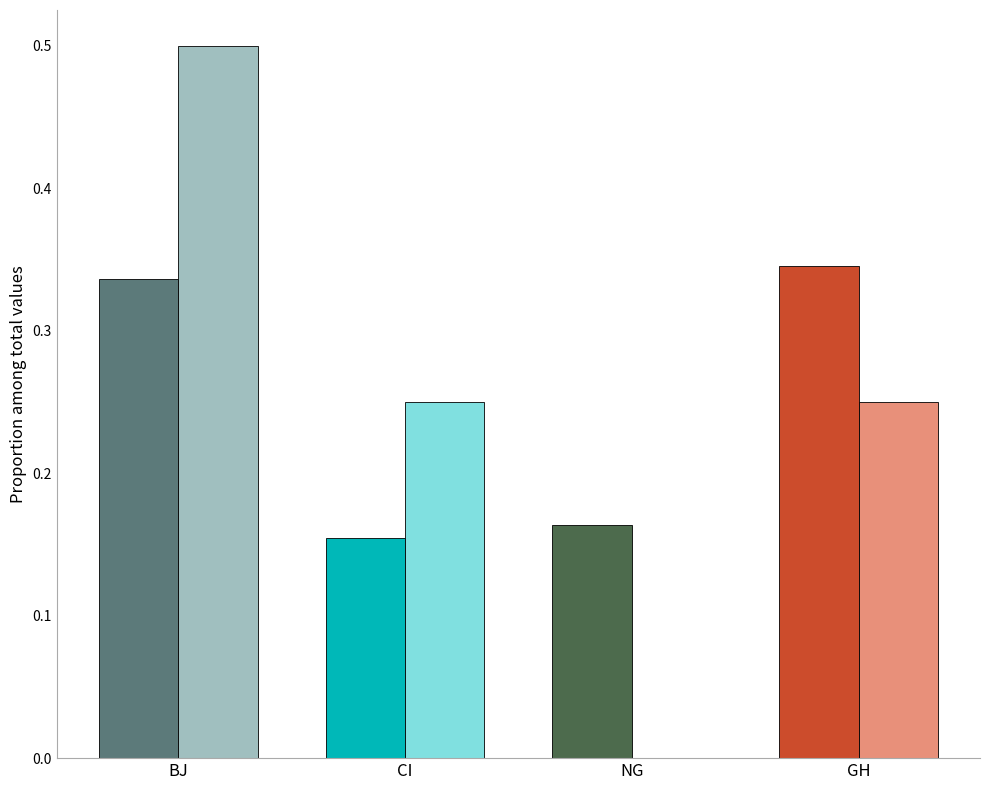

What is the total value across all series at CI?

0.4